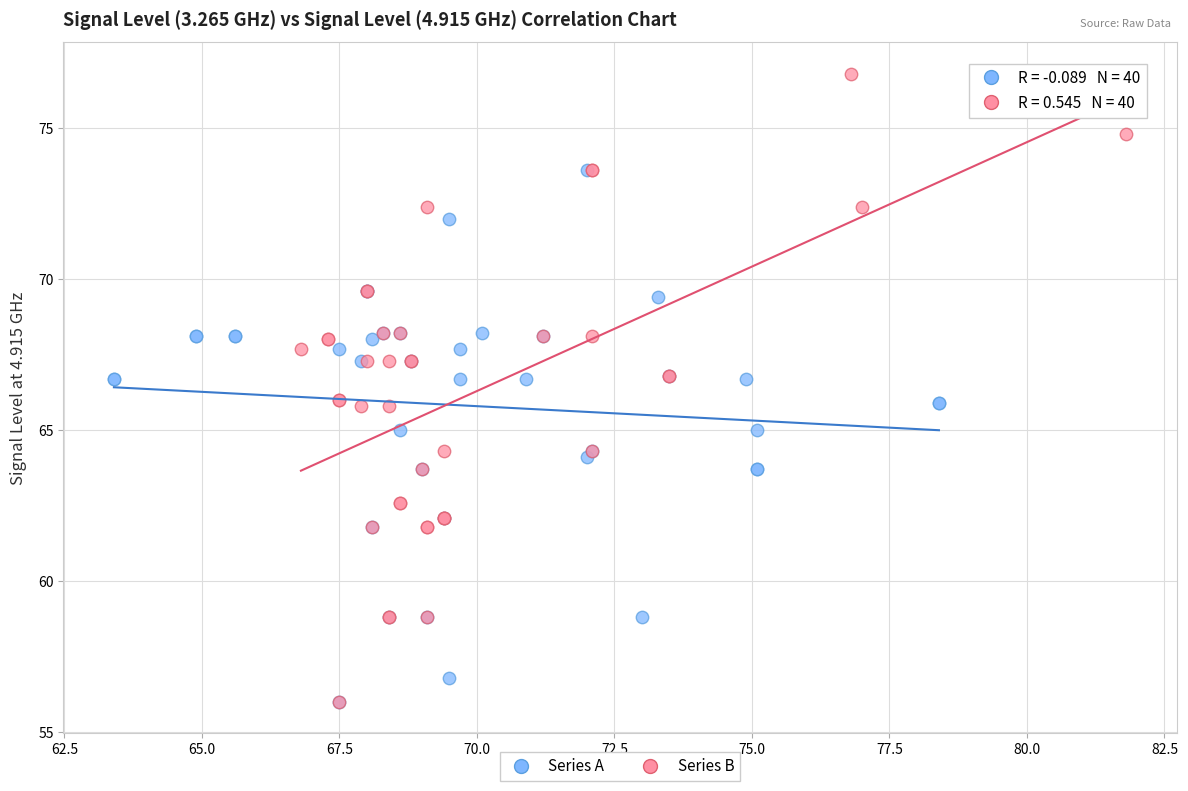

Which series has the largest Y range (max minus min)?

Series B